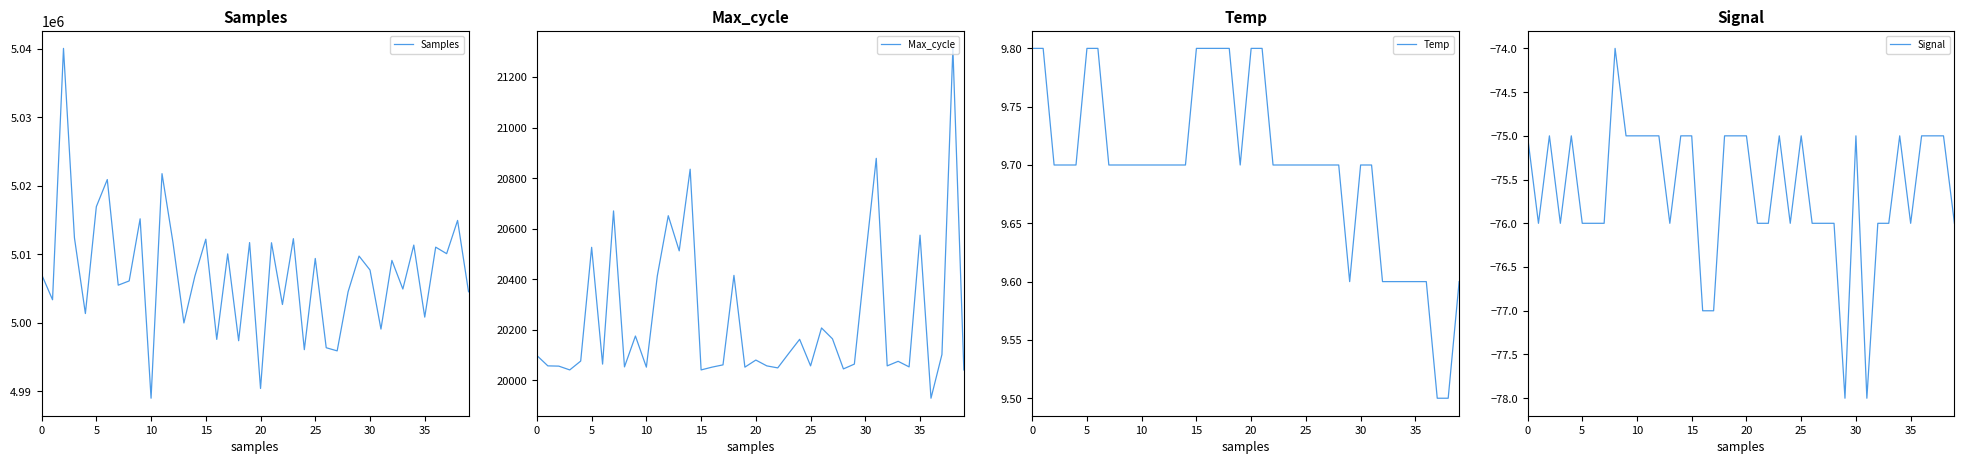

What are all the series names shown in the legend?

Samples, Max_cycle, Temp, Signal